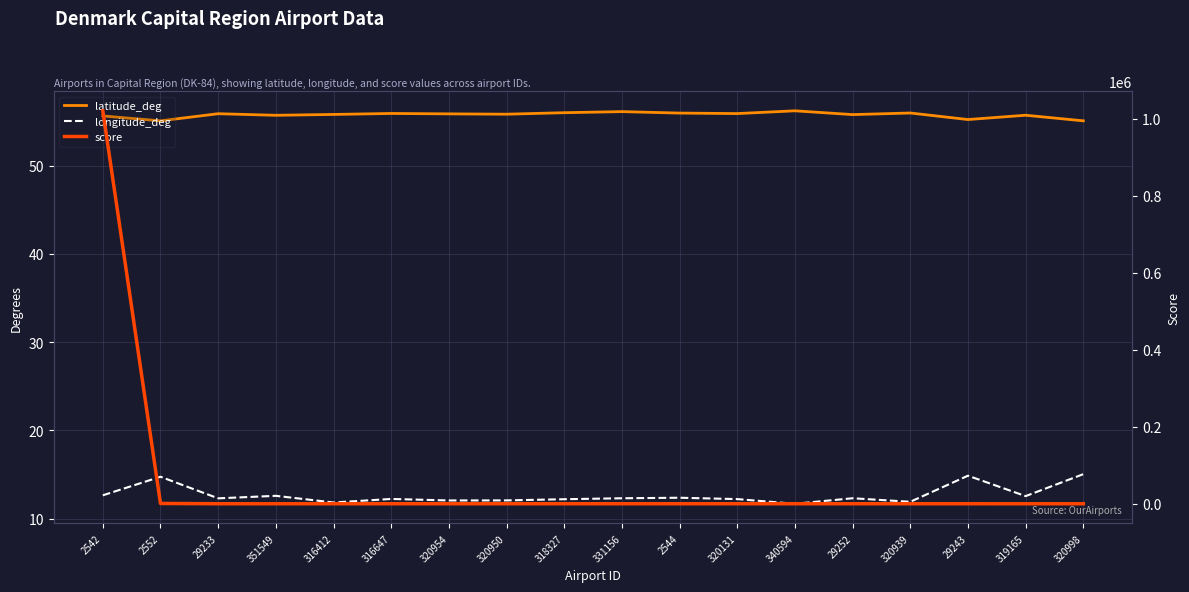

Which category has the lowest value in the latitude_deg series?

2552